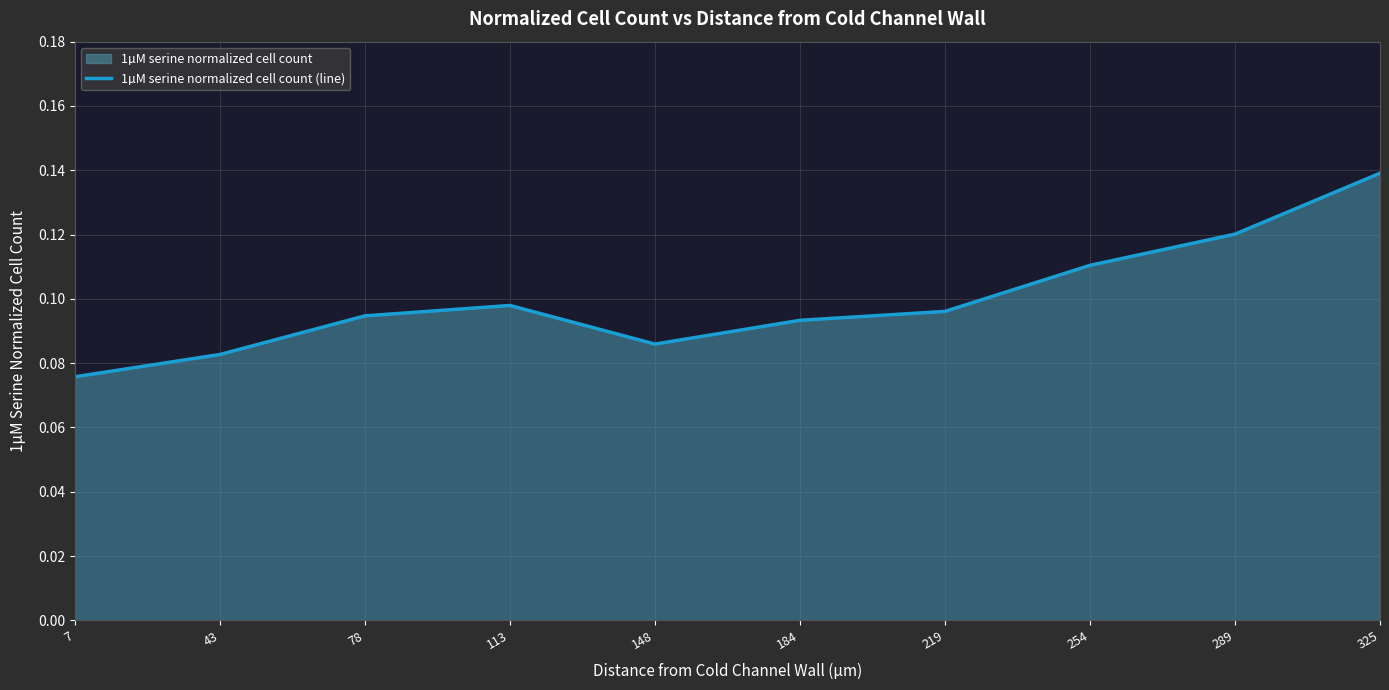

What is the greatest value displayed?

0.1